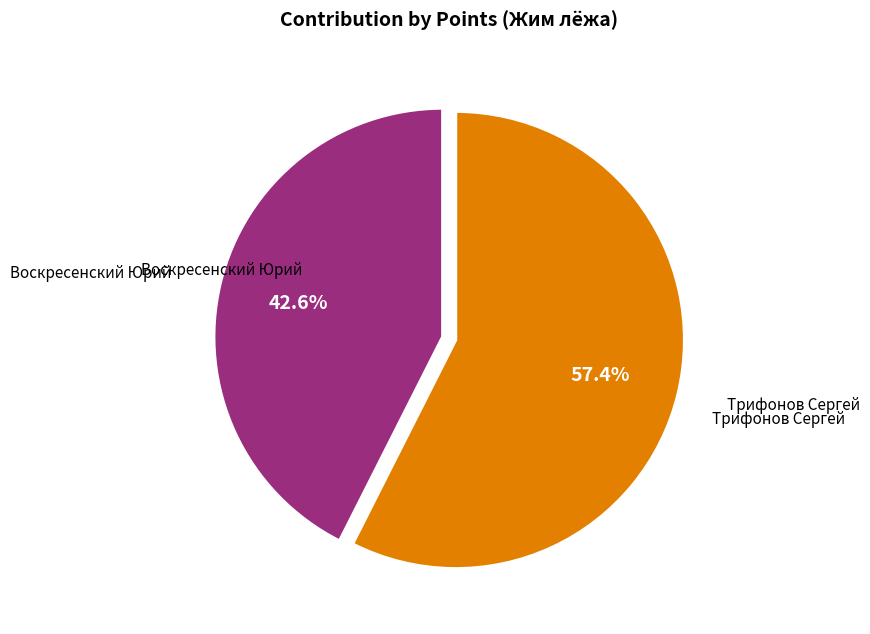

How many segments does this pie chart have?

2